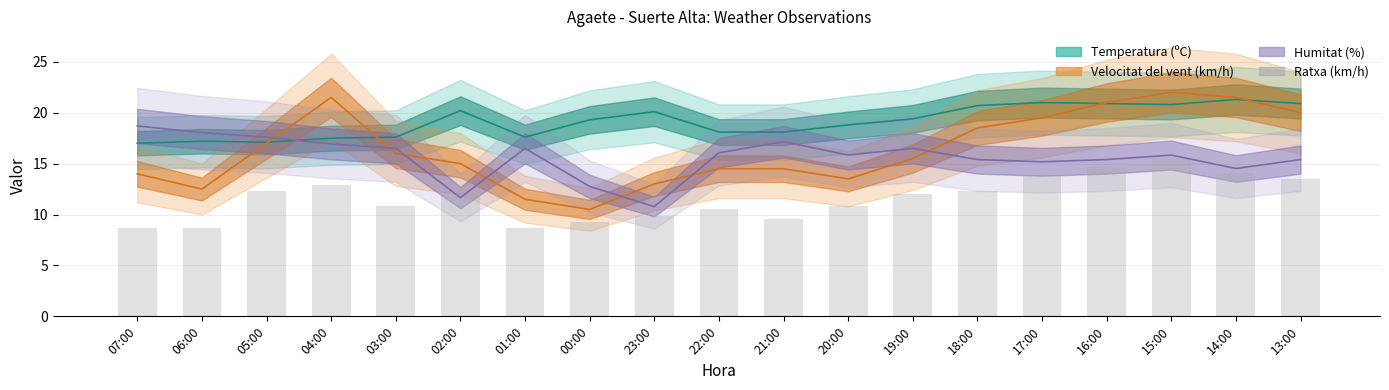

Reading left to right, what are all the values shown in this chart?

07:00=8.7	06:00=8.7	05:00=12.3	04:00=12.9	03:00=10.8	02:00=12.0	01:00=8.7	00:00=9.3	23:00=9.9	22:00=10.5	21:00=9.6	20:00=10.8	19:00=12.0	18:00=12.3	17:00=13.8	16:00=14.7	15:00=15.6	14:00=14.1	13:00=13.5